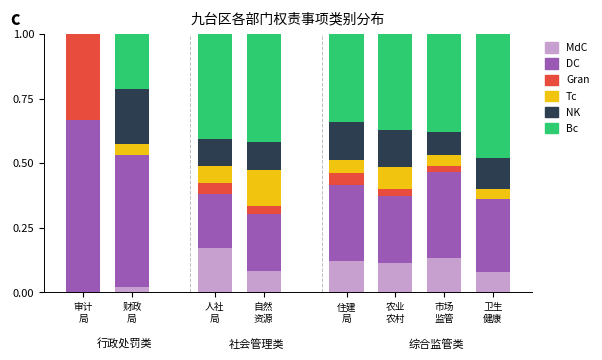

What is the total value across all series at 农业
农村?

1.0